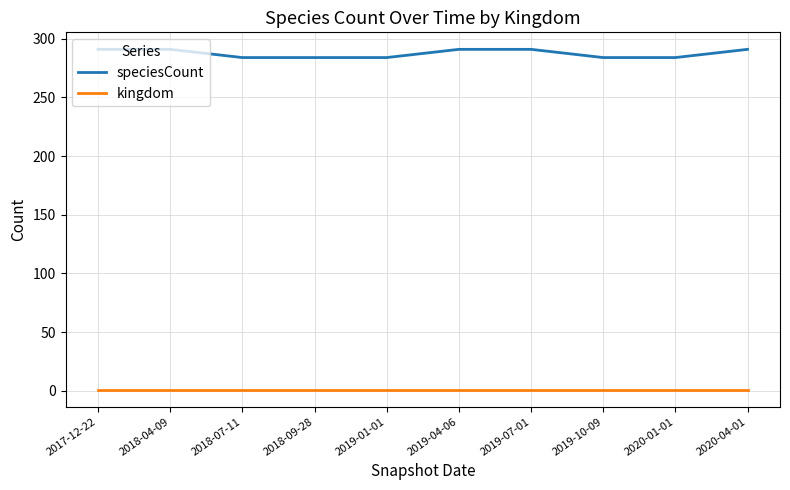

What is the difference between the maximum and minimum values in the speciesCount series?

7